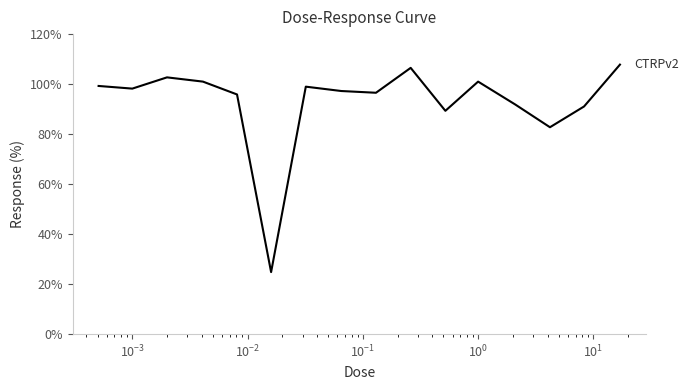

What is the greatest value displayed?

107.8